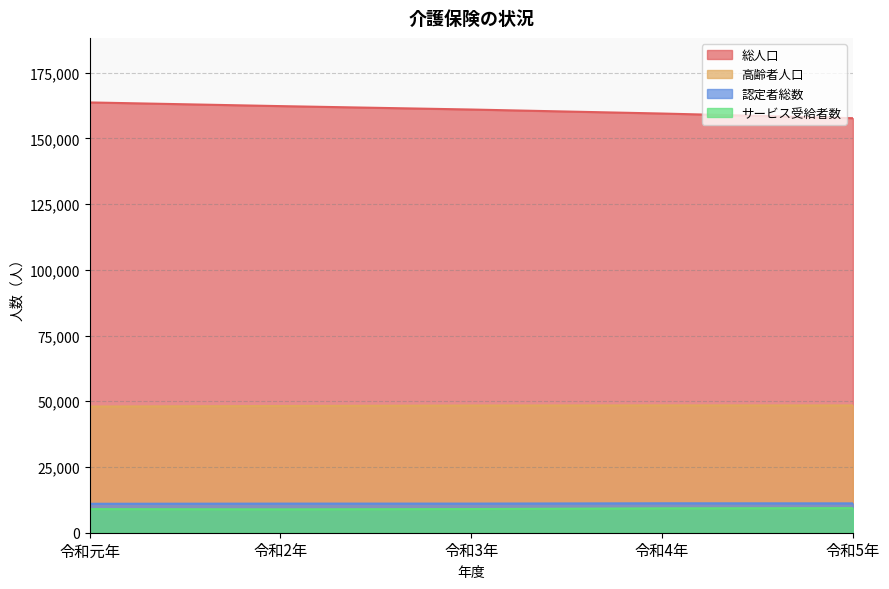

How many data points does each series have?

5